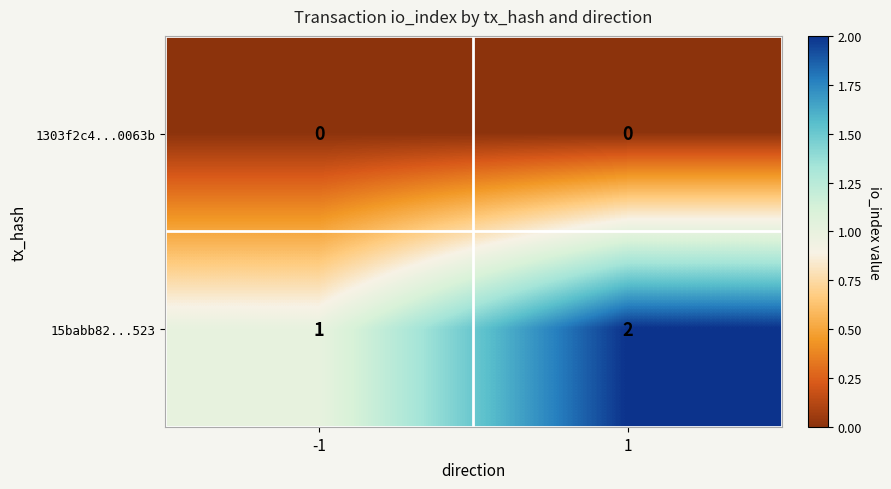

At 1, list the series in order from largest to smallest.

15babb82...523, 1303f2c4...0063b